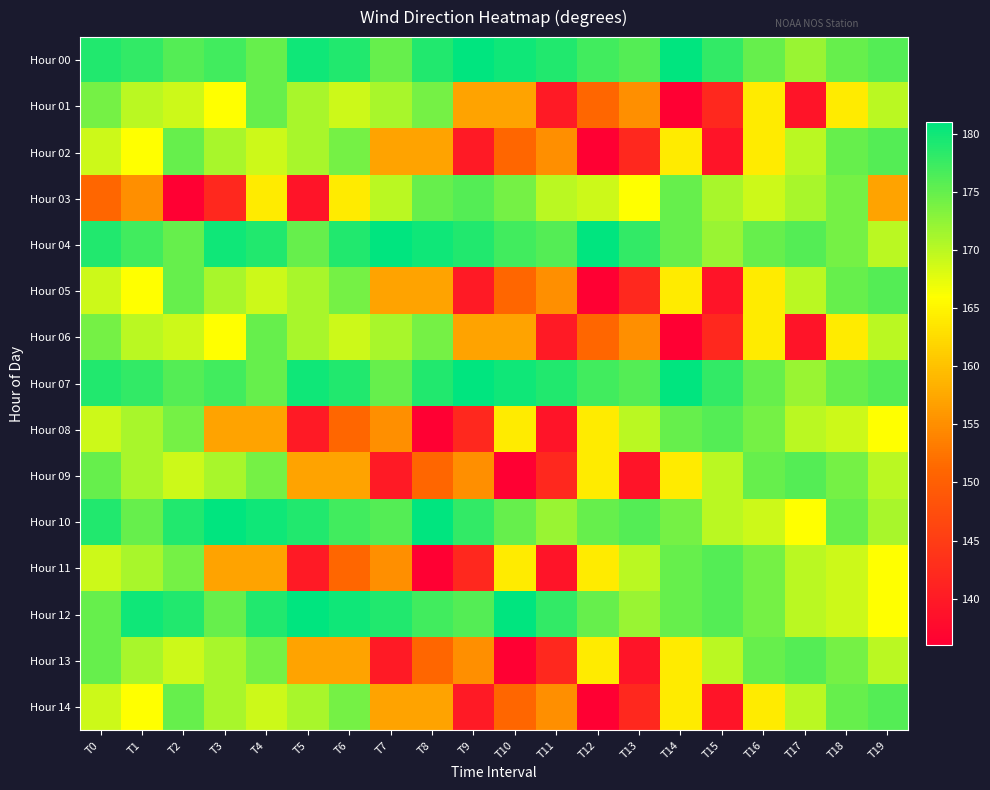

Count the number of data series in this chart.

15